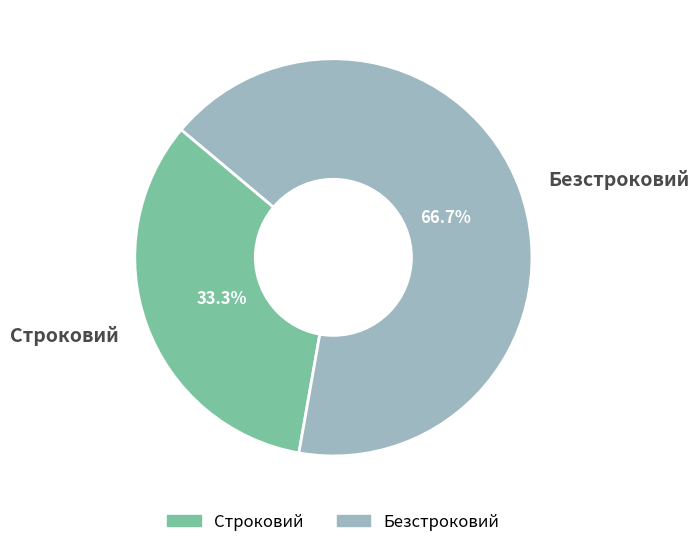

What is the smallest slice in the pie chart?

Строковий